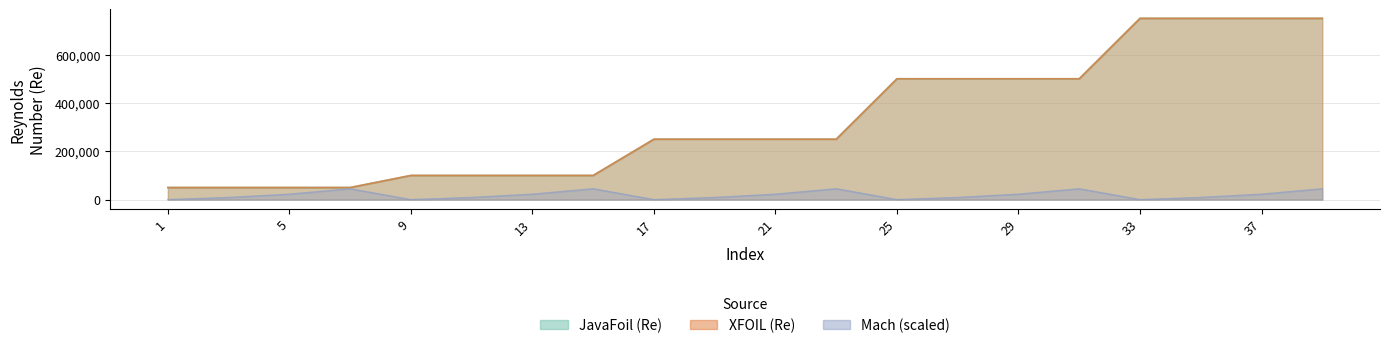

True or false: XFOIL (Re) and Mach intersect in this chart.

False